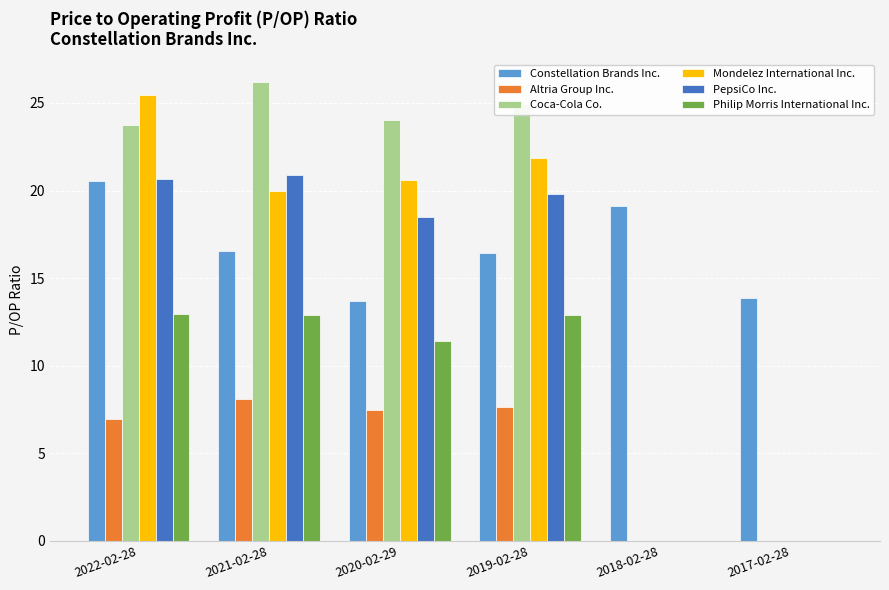

At which category is the sum across all series the highest?

2022-02-28